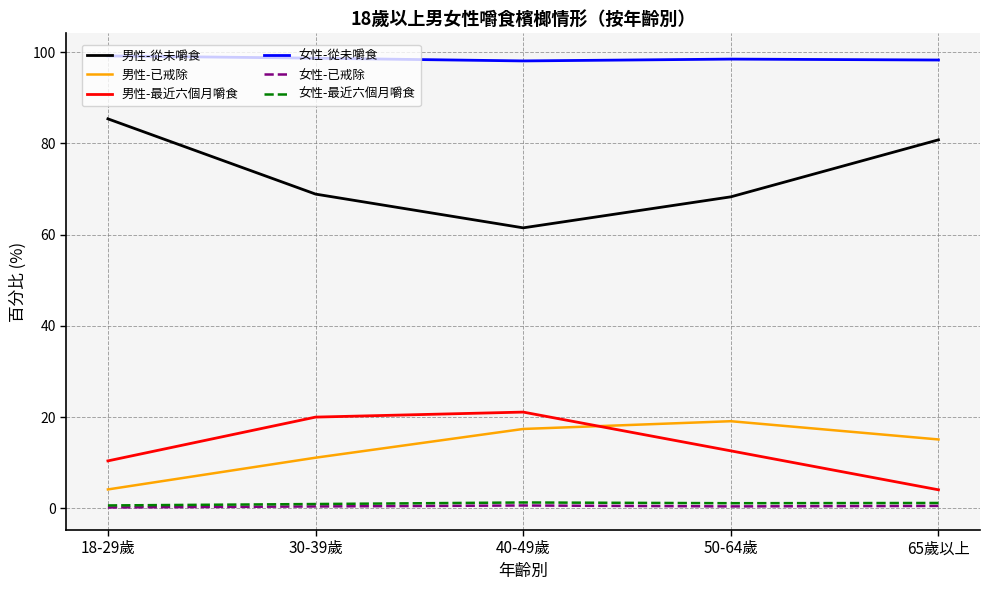

What is the maximum value for 男性-從未嚼食?

85.4